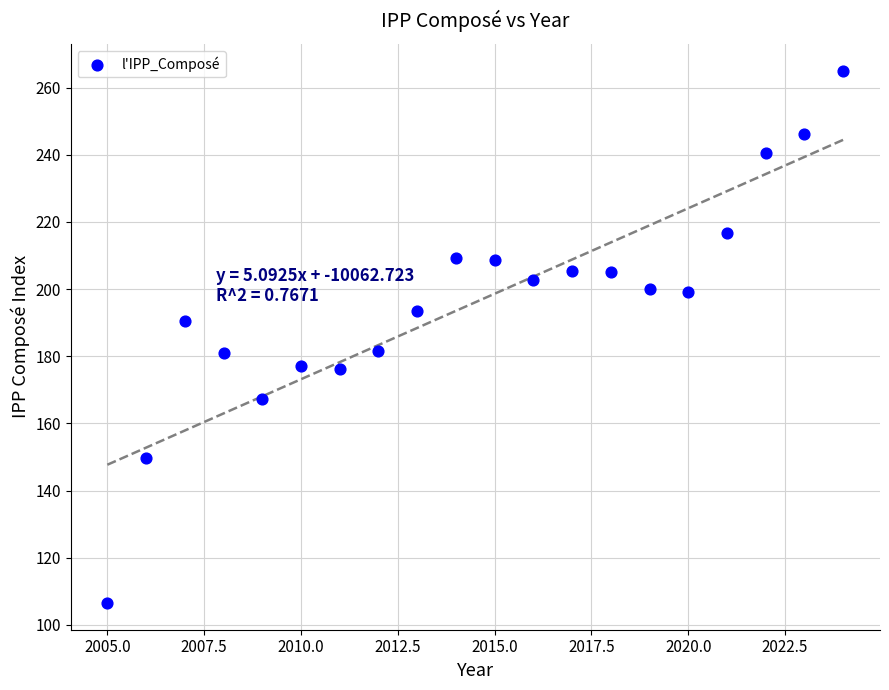

What is the range of X values (max minus min)?

19.0